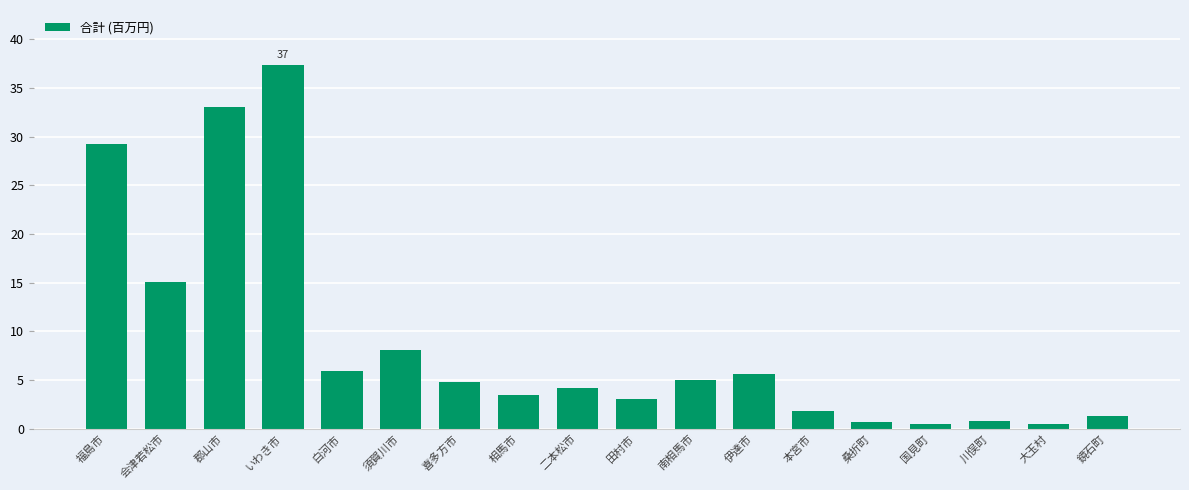

Are the bars horizontal?

No